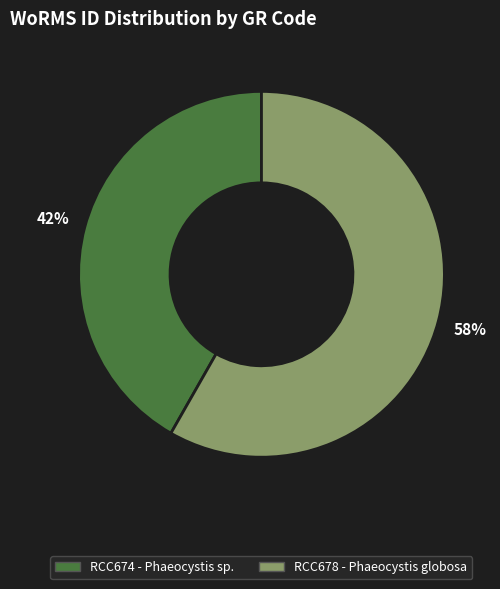

To the nearest percent, what portion does RCC678 represent?

58%